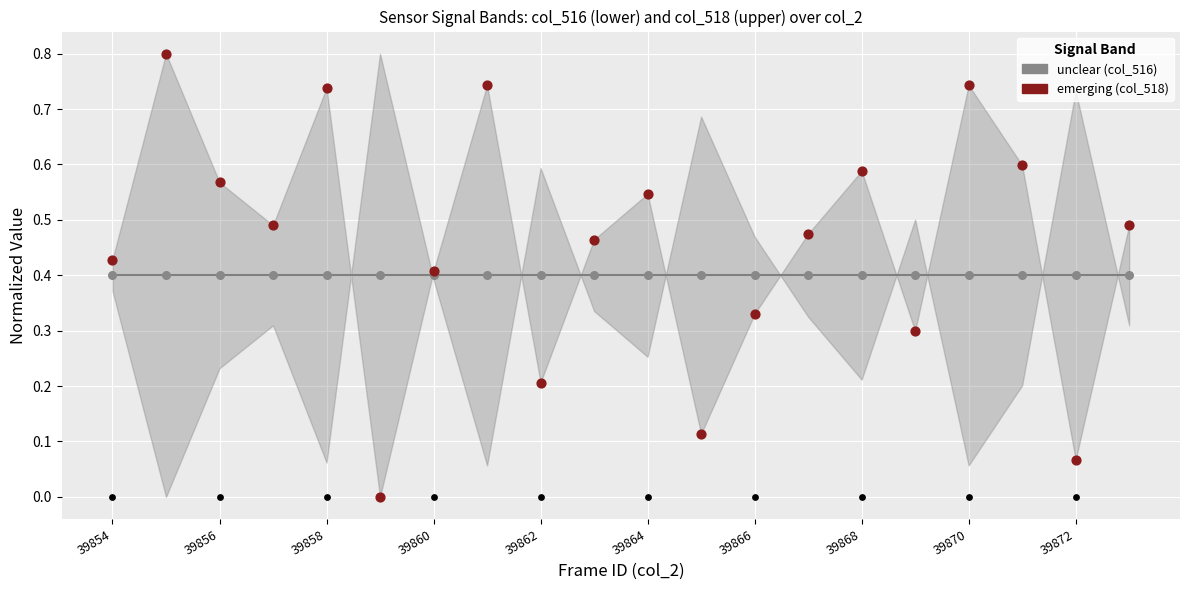

At how many categories does at least one series exceed 0?

20